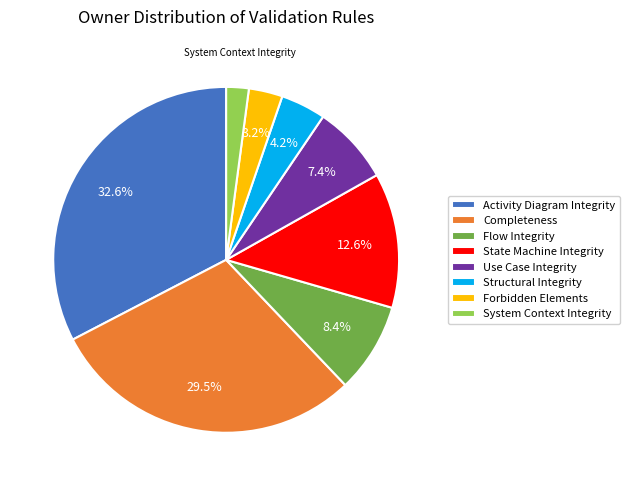

Count the number of slices in the pie.

8